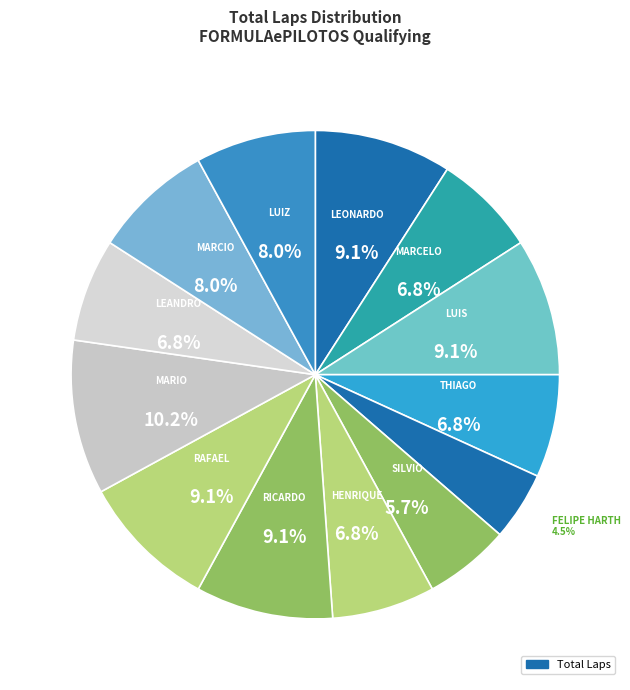

Count the number of slices in the pie.

13